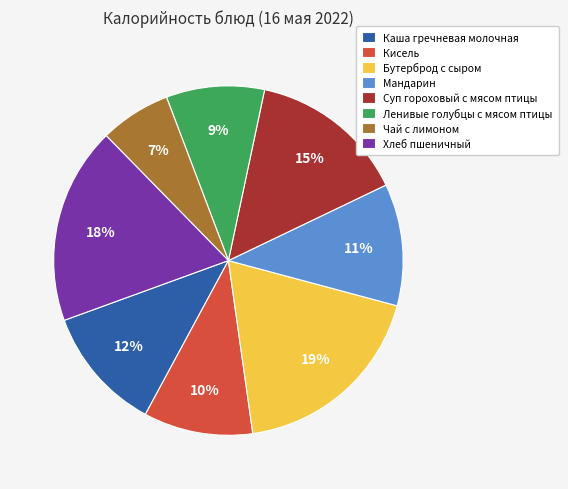

Which slice is the smallest?

Чай с лимоном